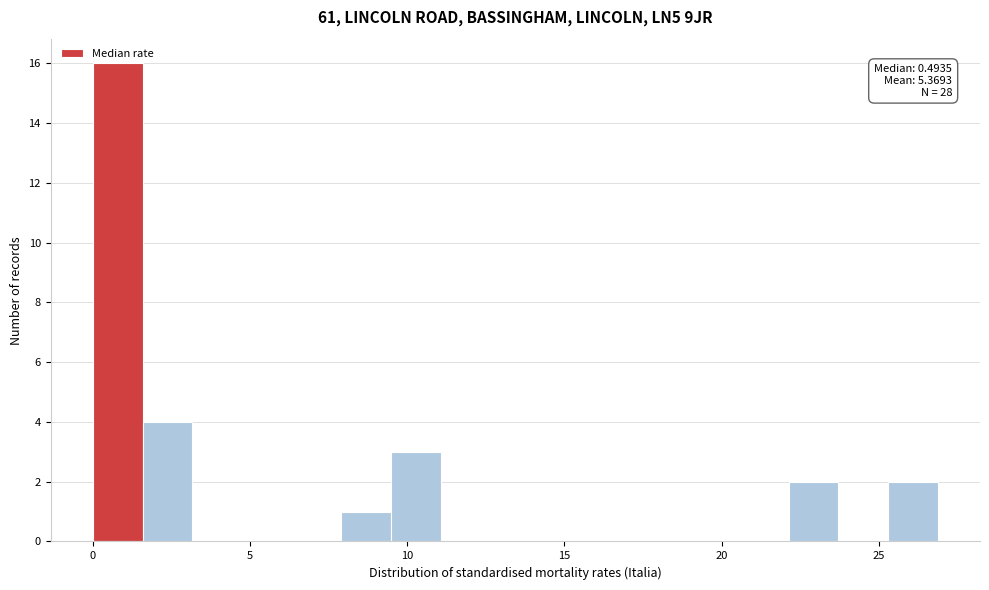

Read against the x-axis, roughly where is the centre of the tallest bar?

1.0